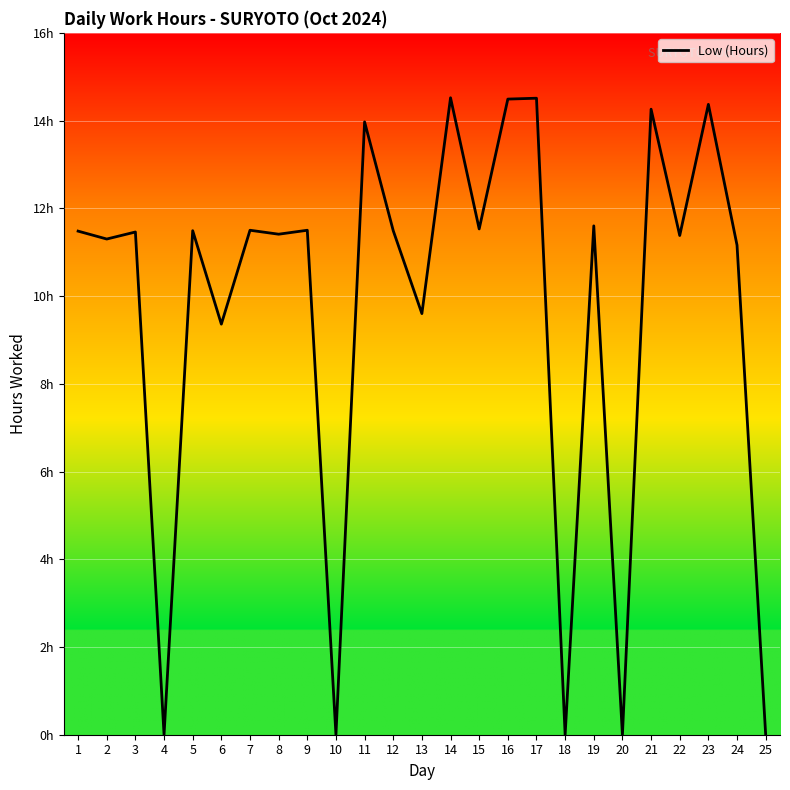

List the labels in order of value, smallest first.

4, 10, 18, 20, 25, 6, 13, 24, 2, 22, 8, 3, 1, 5, 12, 7, 9, 15, 19, 11, 21, 23, 16, 17, 14